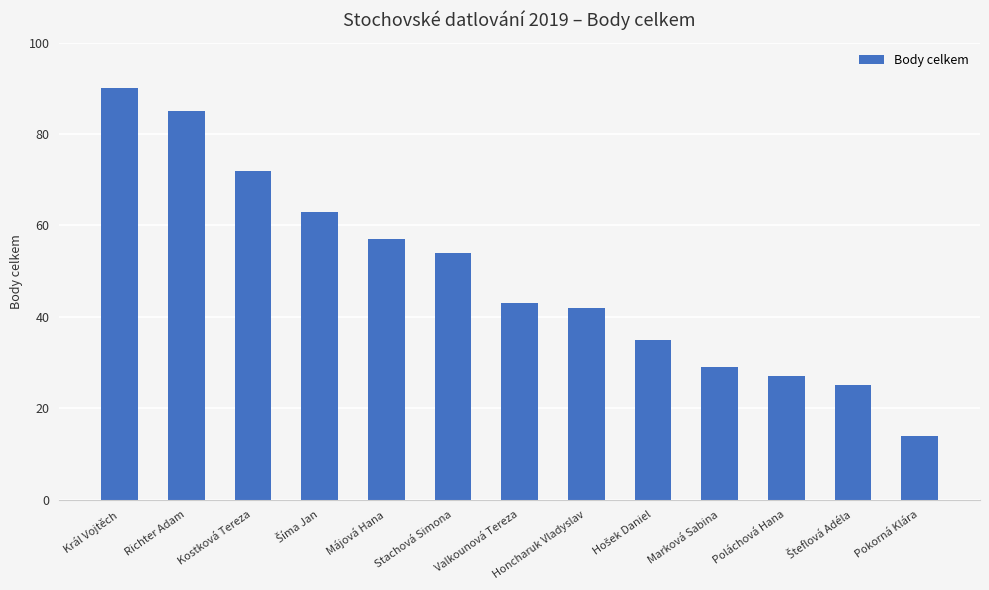

At which label is the value closest to 52?

Stachová Simona